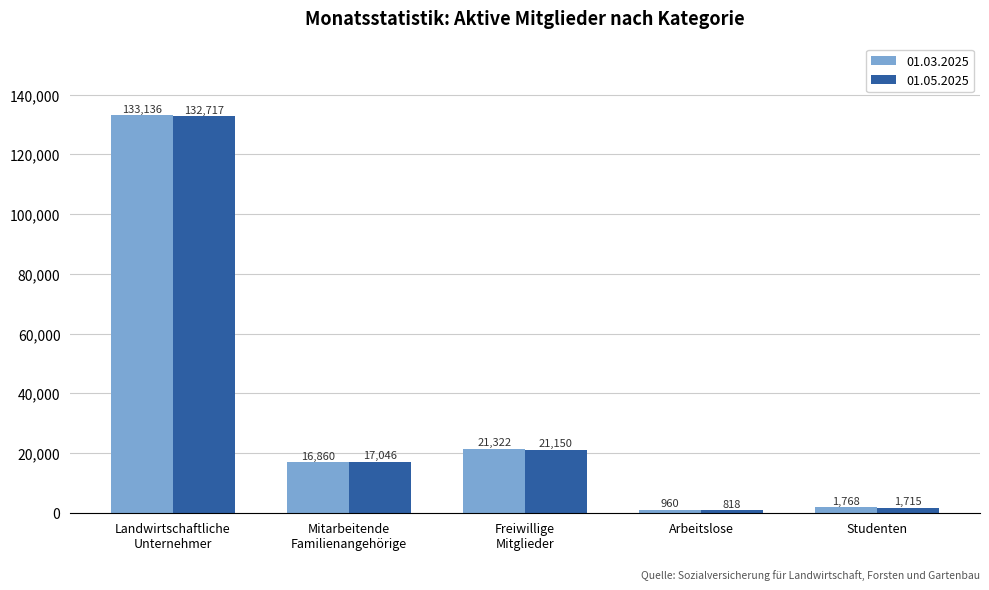

What is the difference between the 01.05.2025 values at Arbeitslose and Landwirtschaftliche
Unternehmer?

131899